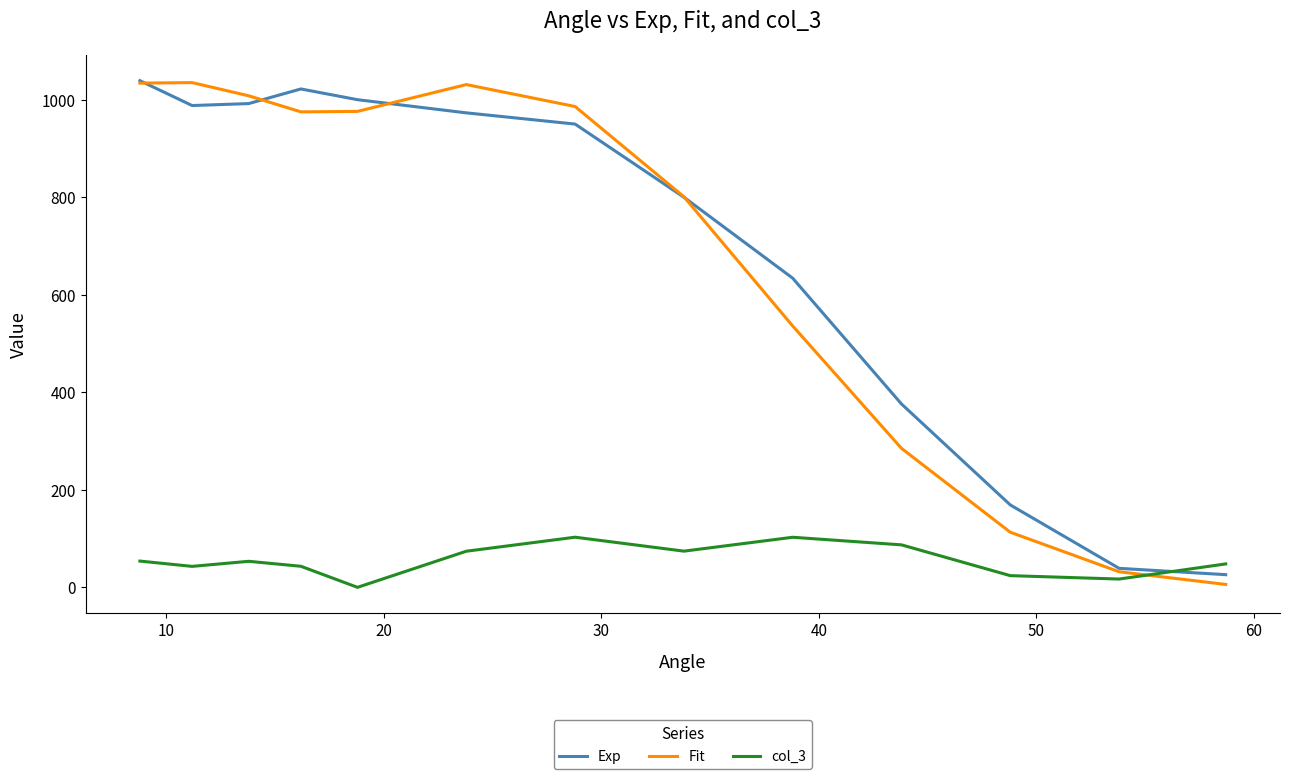

What is the lowest value of the Exp series?

26.0